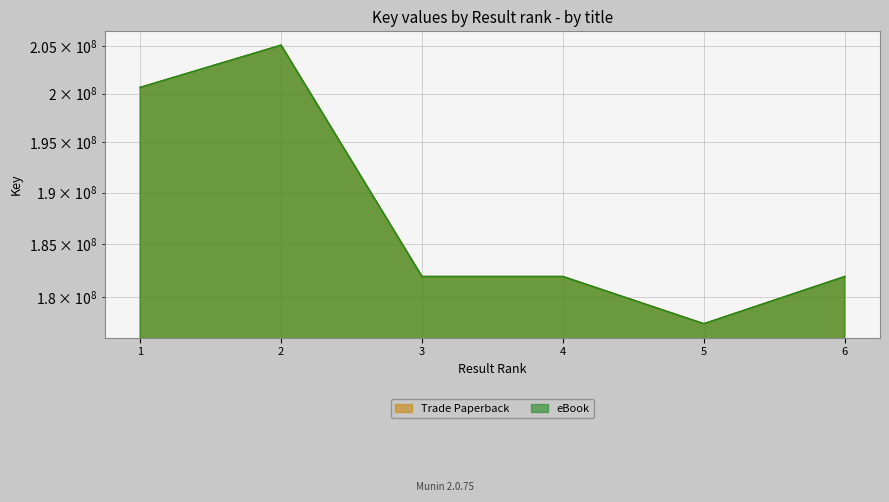

True or false: Trade Paperback and eBook cross at least once.

False